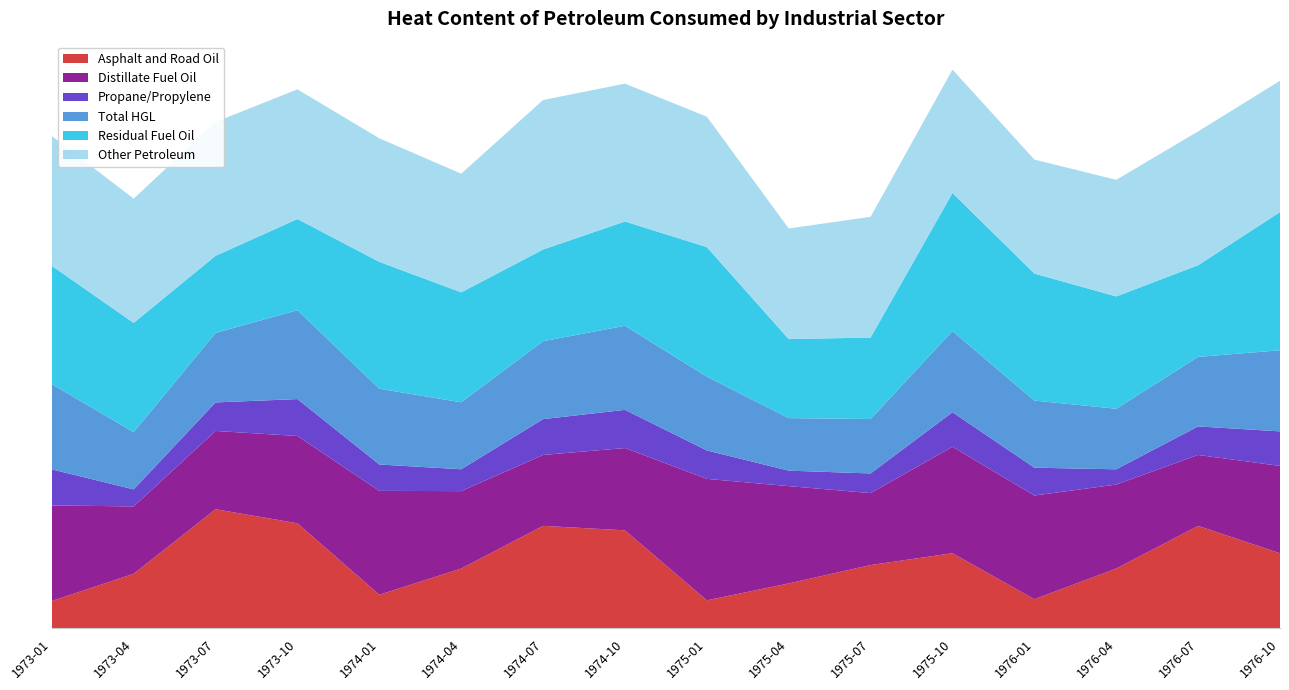

Reading left to right, what are all the values shown in this chart?

Asphalt and Road Oil: 37.8	75.2	164.0	144.6	46.4	82.4	141.1	134.9	38.7	61.9	87.2	103.4	40.3	82.4	141.1	103.4
Distillate Fuel Oil: 131.3	92.6	107.6	120.1	142.8	106.4	97.5	113.2	167.0	133.8	98.9	146.4	142.6	115.5	97.5	120.1
Propane/Propylene: 49.6	23.4	39.2	50.7	36.2	30.1	49.2	52.5	39.1	21.3	27.0	47.5	38.3	21.0	39.2	47.5
Total HGL: 117.2	78.7	95.6	122.2	104.2	92.1	107.2	115.6	101.5	72.2	74.9	111.5	92.3	83.3	95.6	111.5
Residual Fuel Oil: 162.7	150.2	106.0	125.4	174.4	151.1	126.0	143.4	178.1	108.7	112.0	190.0	174.6	154.4	126.0	190.0
Other Petroleum: 178.5	170.8	184.0	178.3	169.8	163.2	205.6	189.5	179.3	152.0	166.0	169.6	156.7	160.3	184.0	180.6